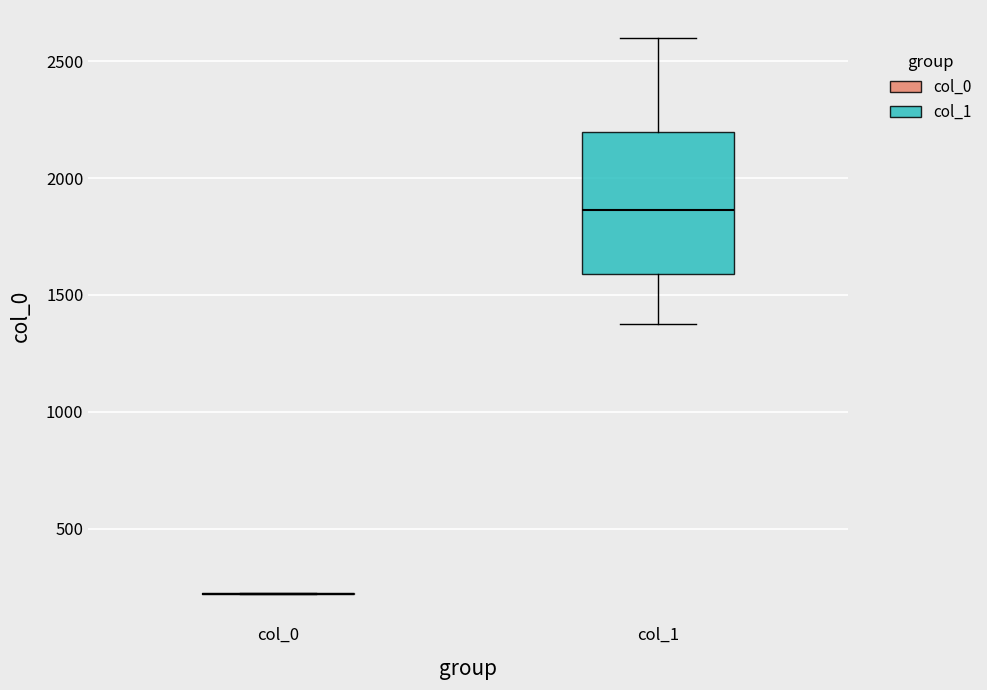

Reading left to right, transcribe this box plot: for each box, give where its median line is, the range the box spans, and where its two whiskers end, as read against the y-axis. The values are not printed on the chart, so give them approximately, as read against the axis.

col_0: box collapsed to a line at 200, whiskers 200 to 200
col_1: median 1850, box 1600 to 2200, whiskers 1400 to 2600